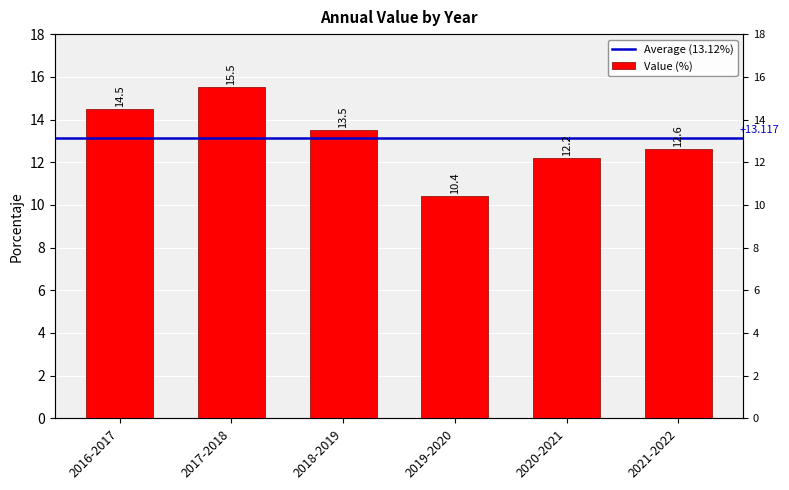

What is the approximate value at 2021-2022?

12.6